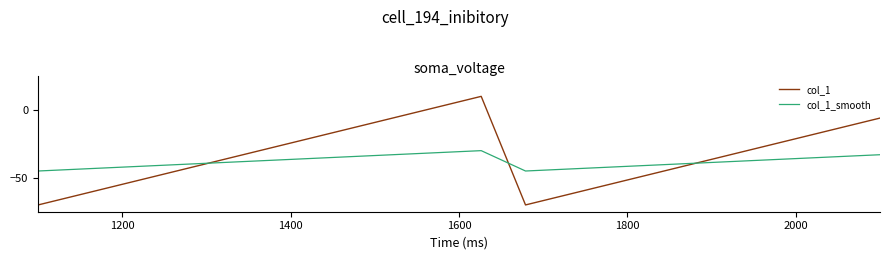

Is this an area chart (filled region under the line)?

No